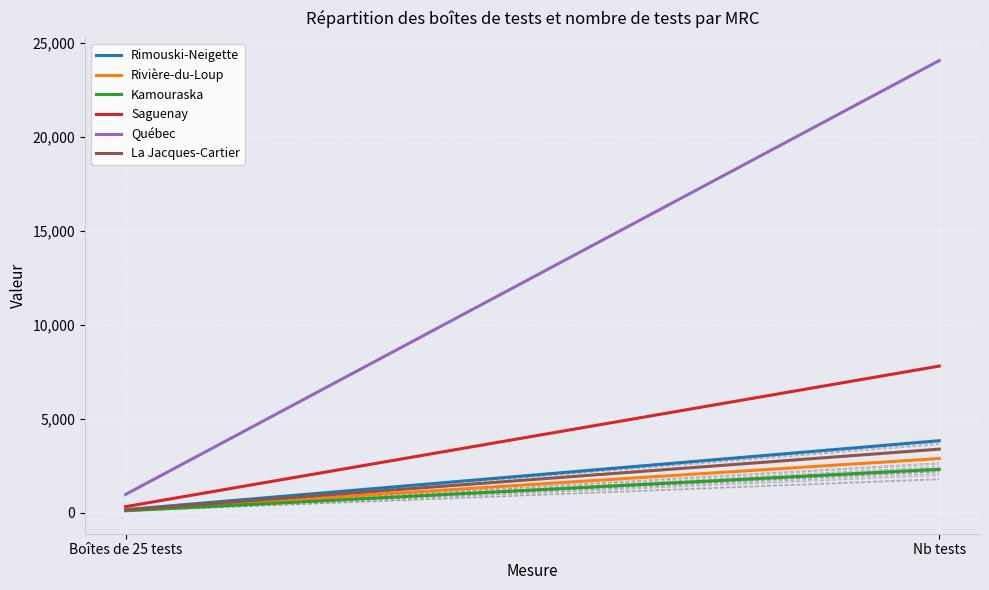

Reading left to right, list all the values displayed in this chart.

Rimouski-Neigette: 153	3825
Rivière-du-Loup: 115	2875
Kamouraska: 92	2300
Saguenay: 312	7800
Québec: 963	24075
La Jacques-Cartier: 135	3375